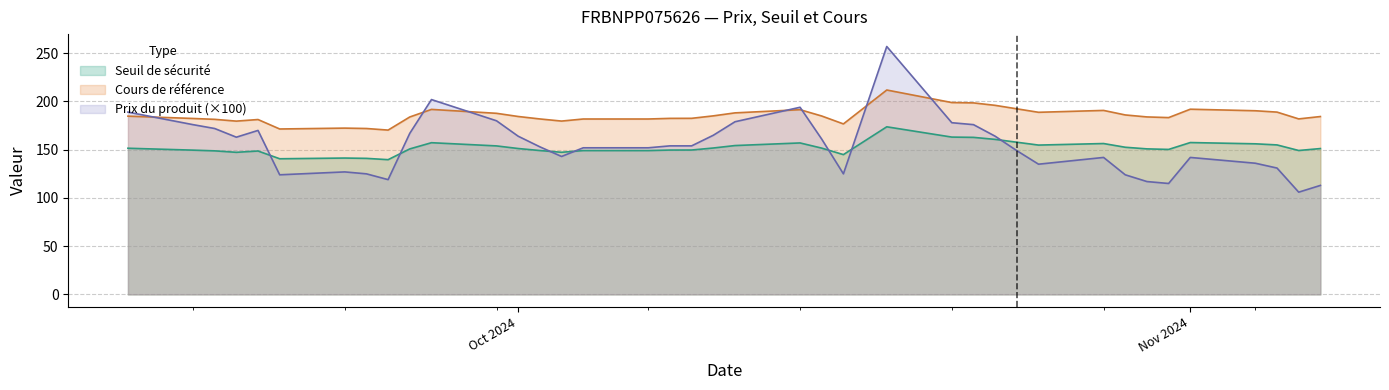

Which series has the largest total across all categories?

Cours de référence